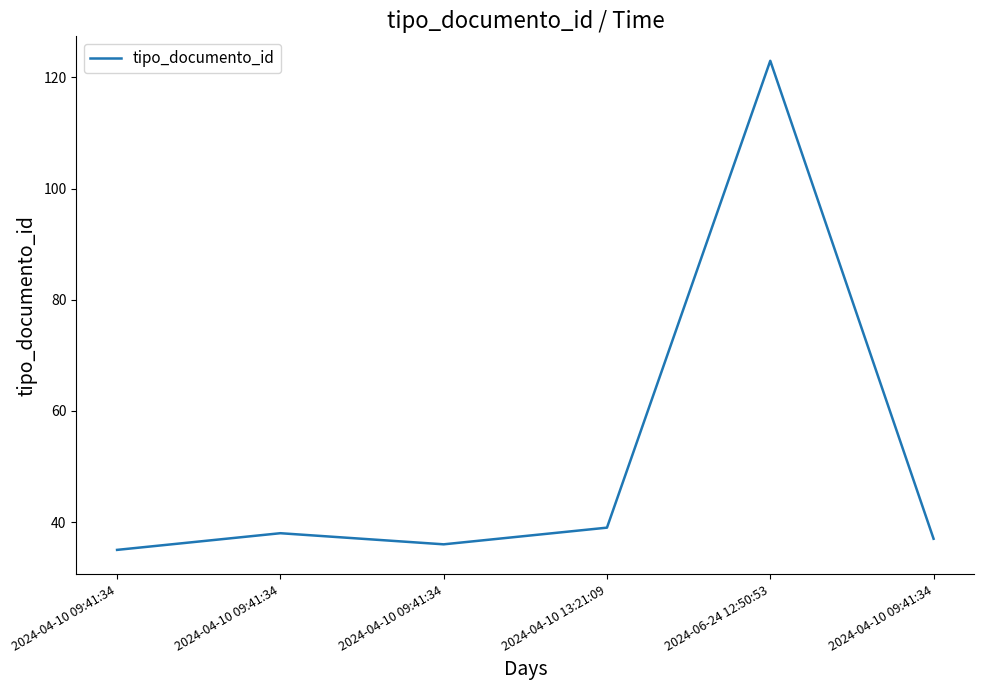

What is the difference between the values at 2024-06-24 12:50:53 and 2024-04-10 09:41:34?

88